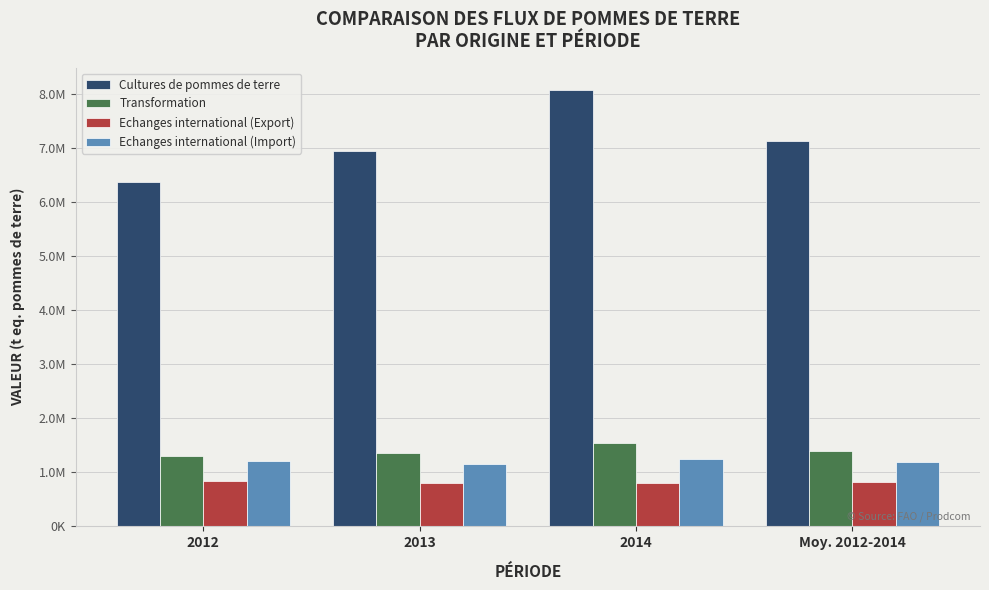

Is it true that Echanges international (Export) equals 810410.0 at Moy. 2012-2014?

True